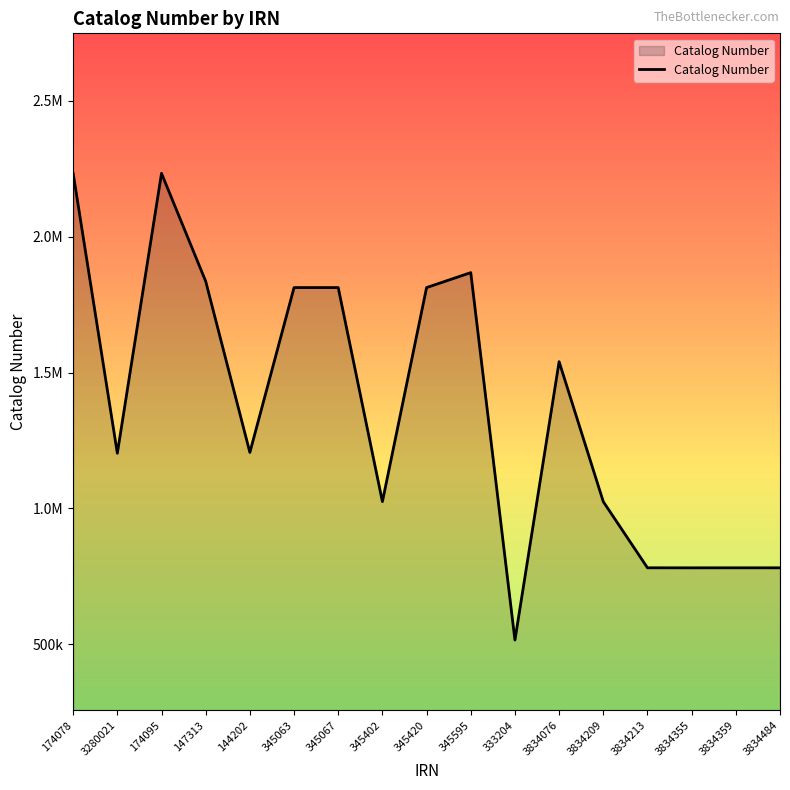

What value does the data have at 345595, to the nearest 100?

1868100